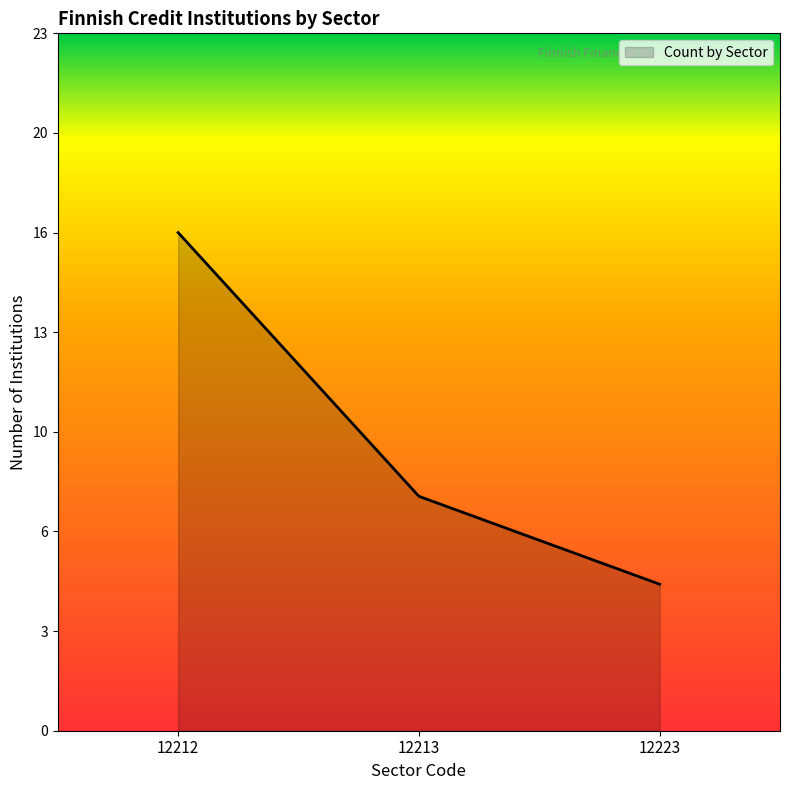

Does the chart display data point markers on the line(s)?

No